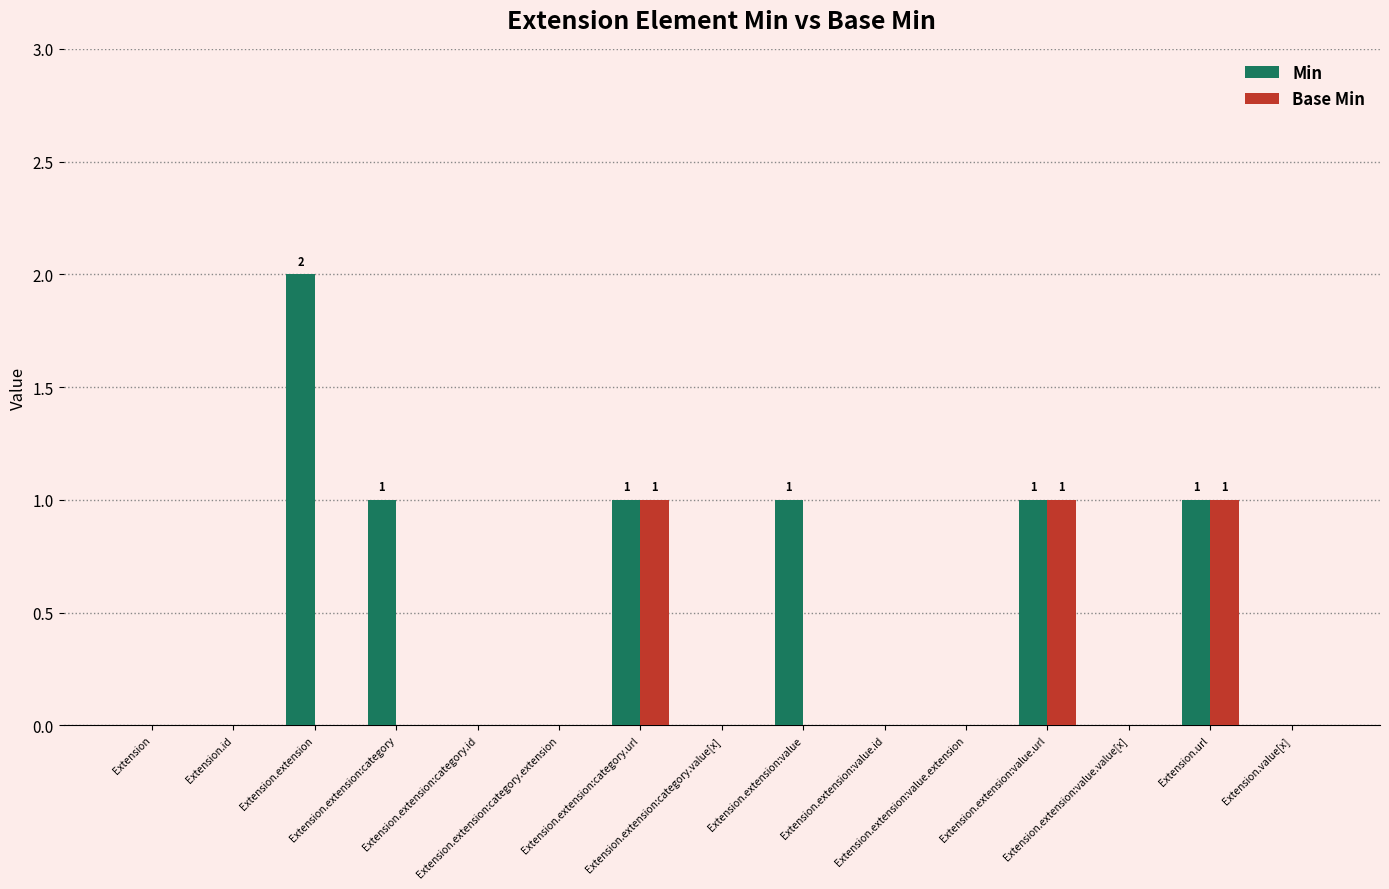

The Min series shows 1 at Extension.extension:value.id. True or false?

False